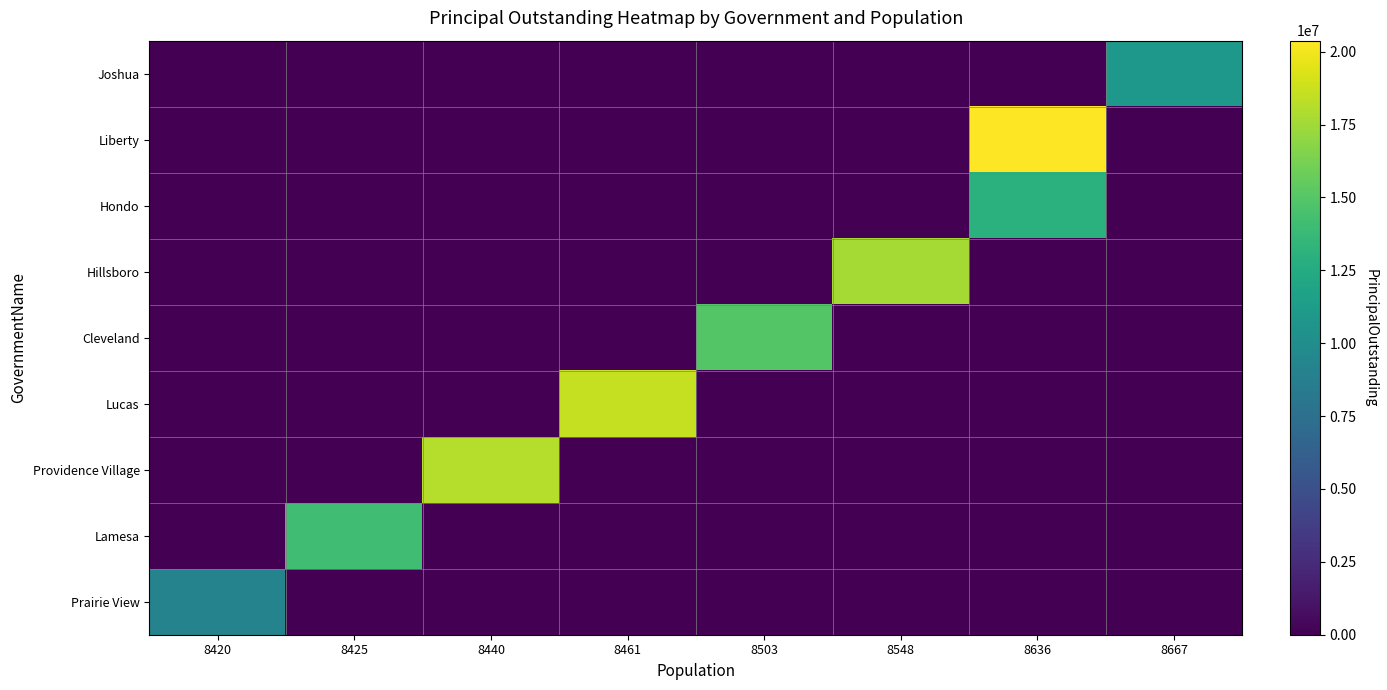

At which category is the sum across all series the highest?

8636